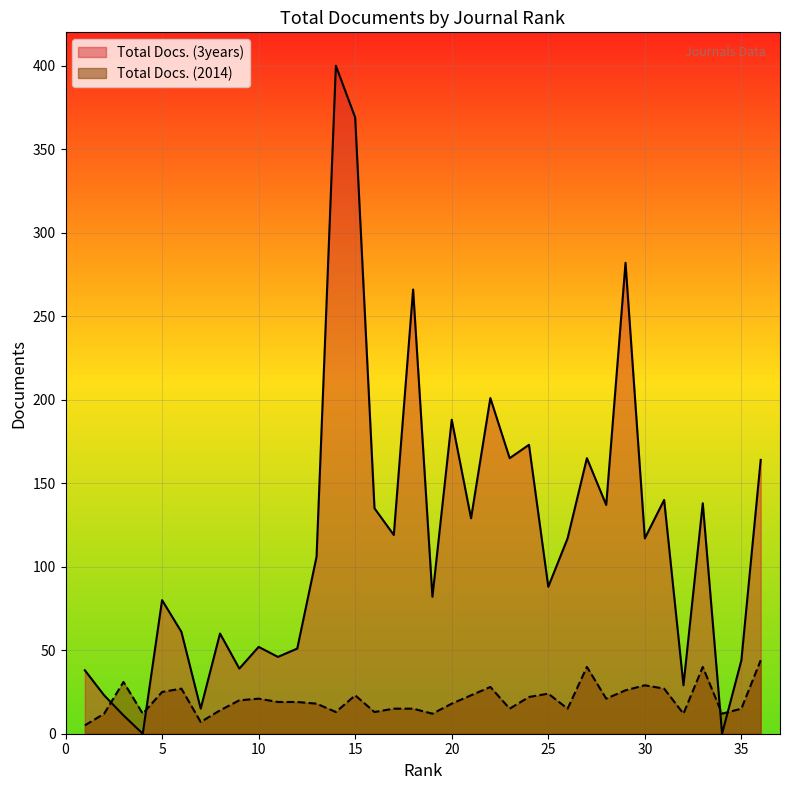

What is the sum of the Total Docs. (3years) values at 18 and 9?

305